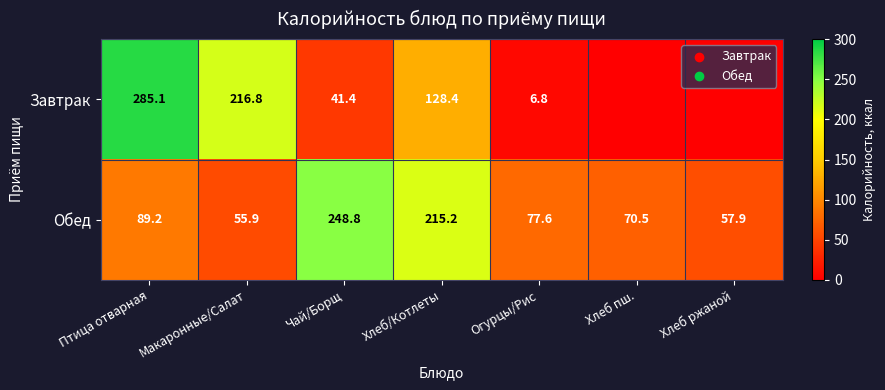

What is the difference between the second highest and minimum values in the Обед series?

159.3